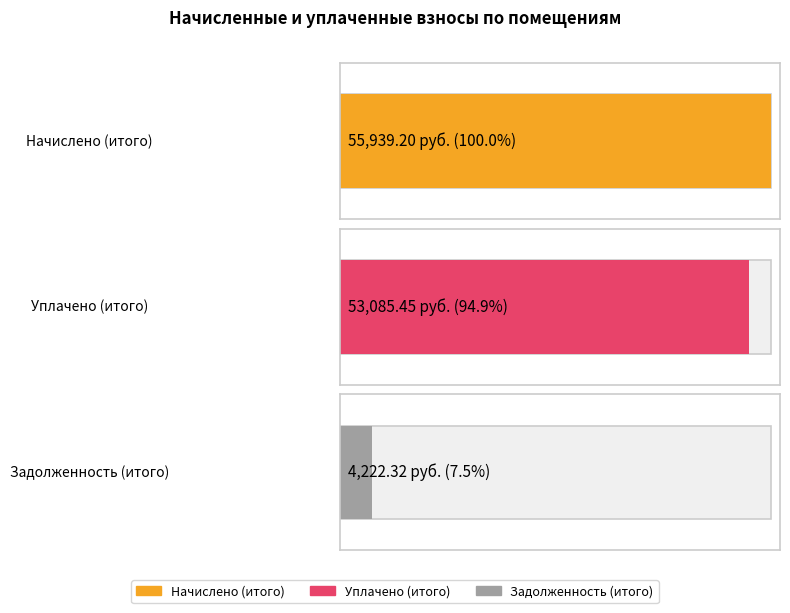

Are the bars horizontal?

Yes